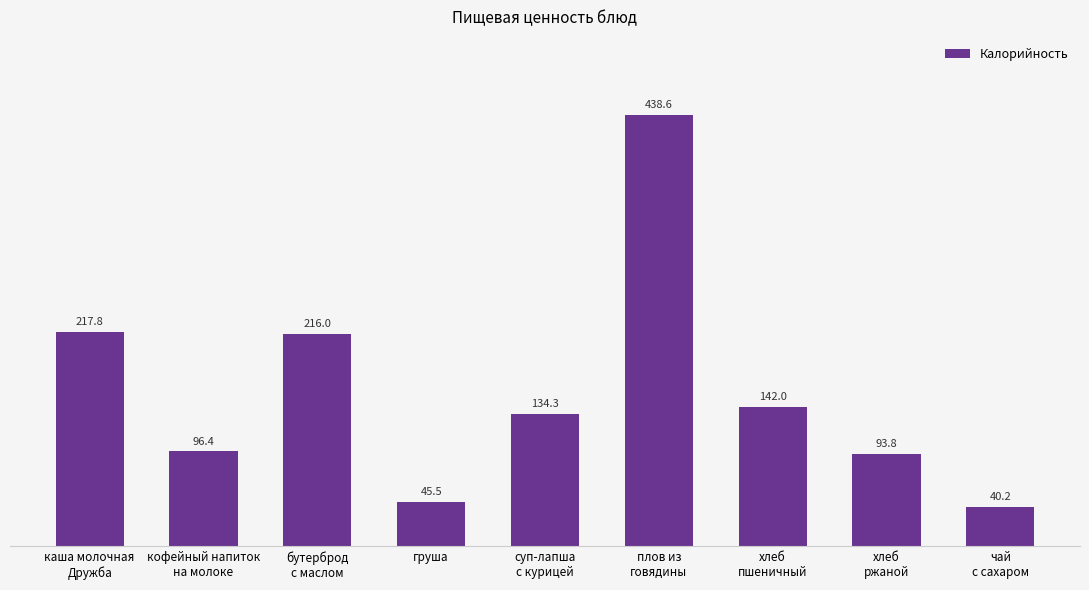

What is the average value?

158.3